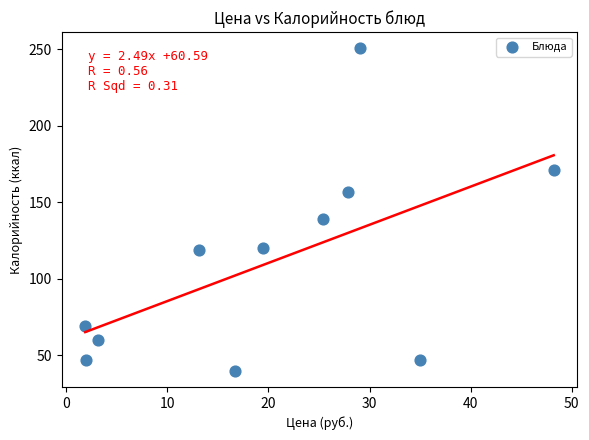

What Y value in the scatter plot is closest to 145?

139.0